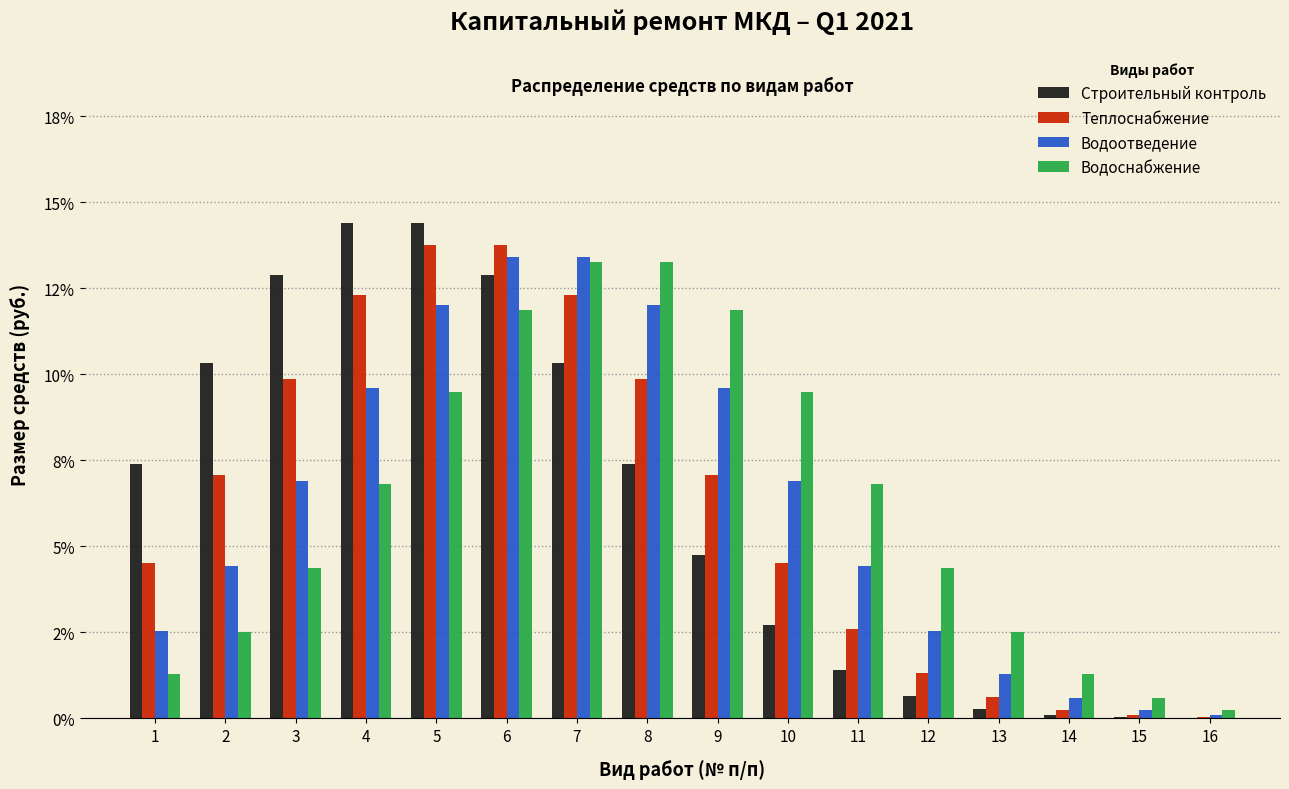

Are the bars horizontal?

No